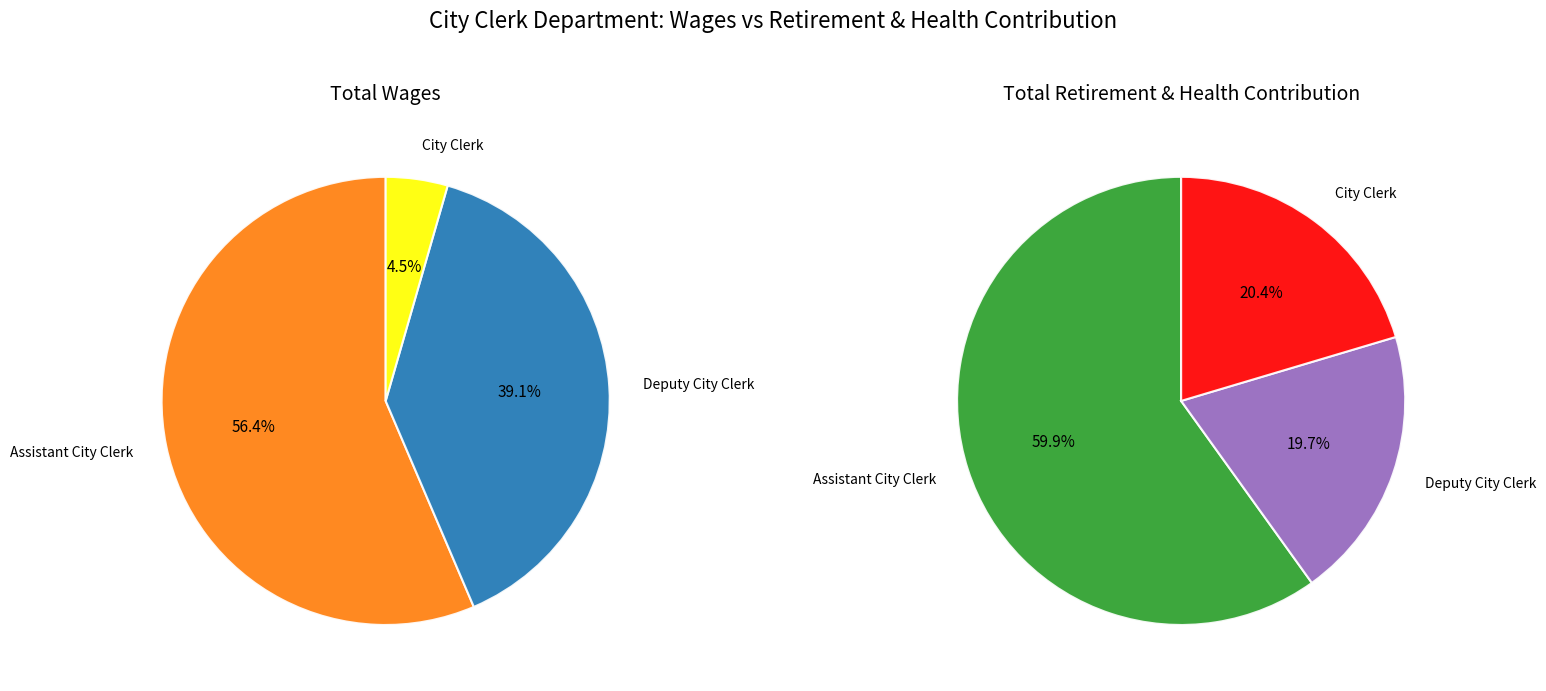

To the nearest percent, what is the combined percentage of City Clerk and Assistant City Clerk?

80%